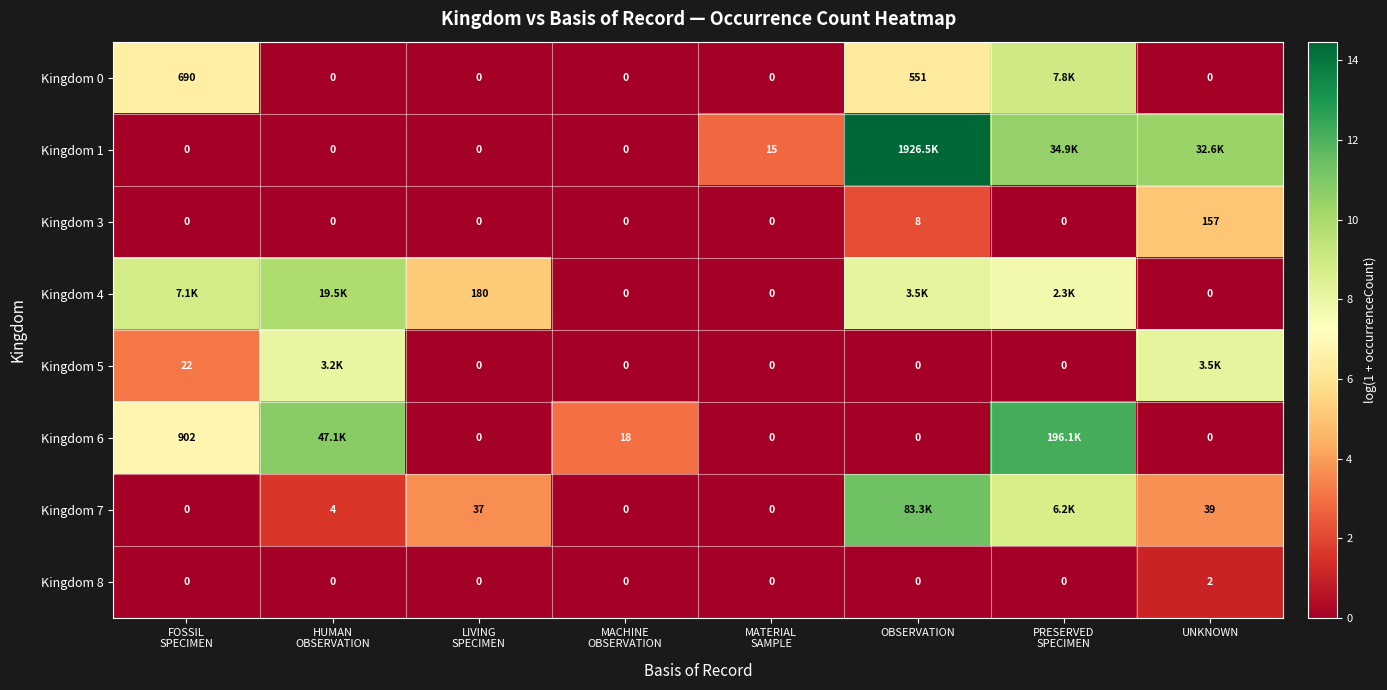

At which label does Kingdom 3 reach its peak?

UNKNOWN